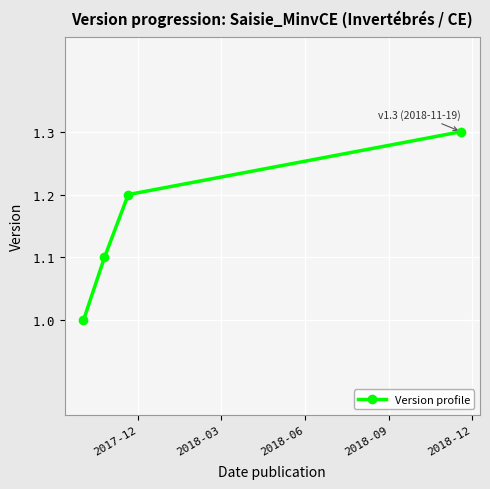

What is the value of the 3rd point from the left?

1.2